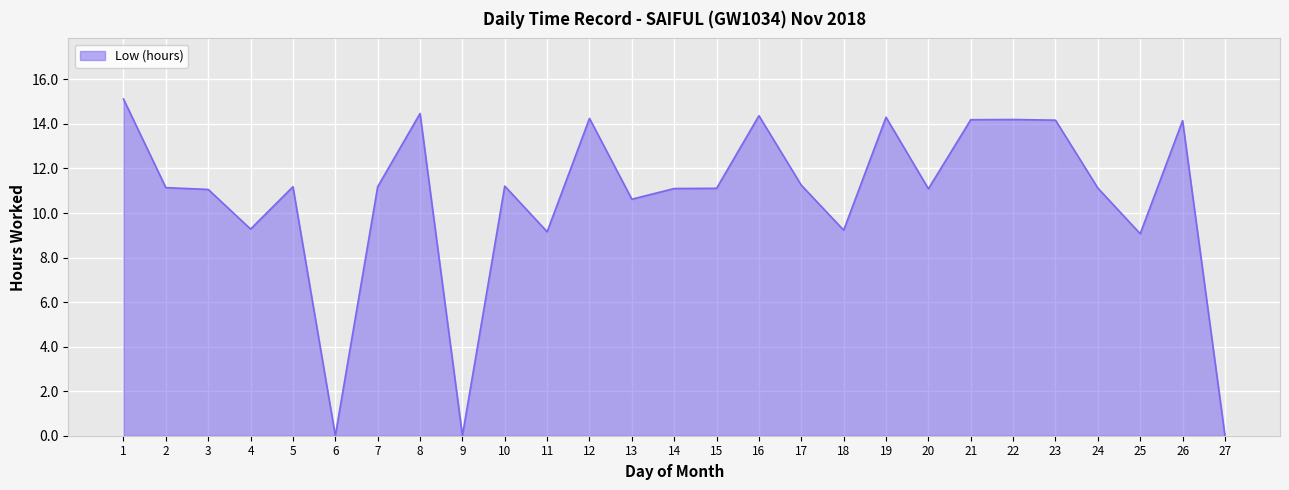

What is the greatest value displayed?

15.1